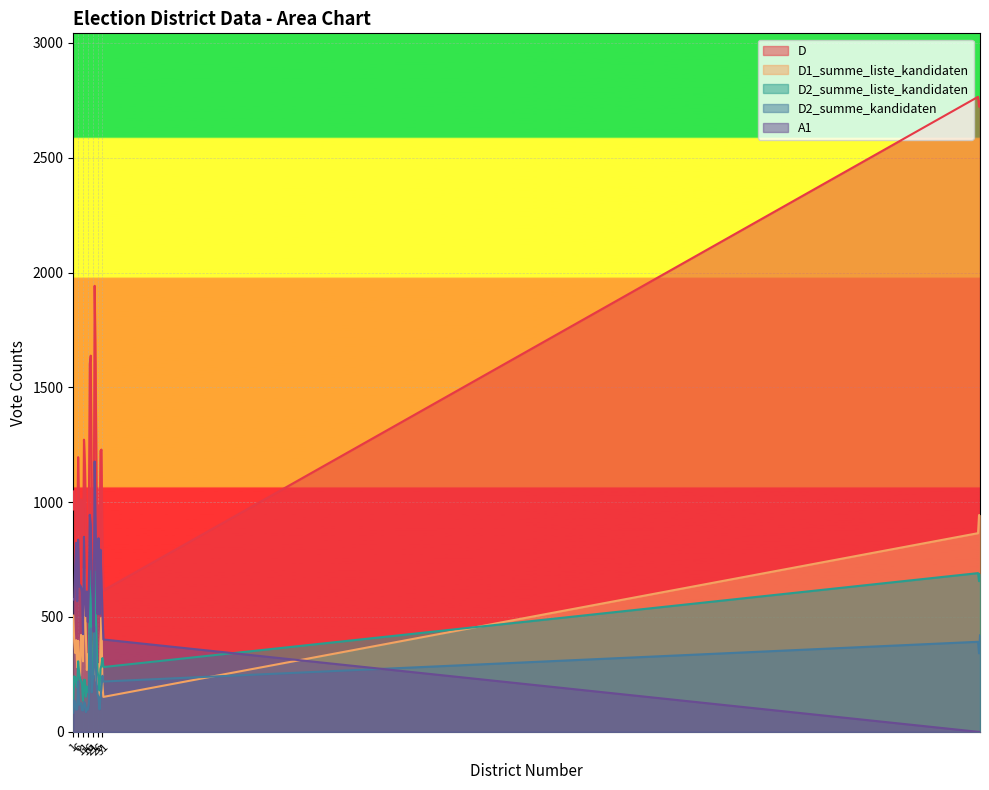

Where does the A1 series first go above 611?

3